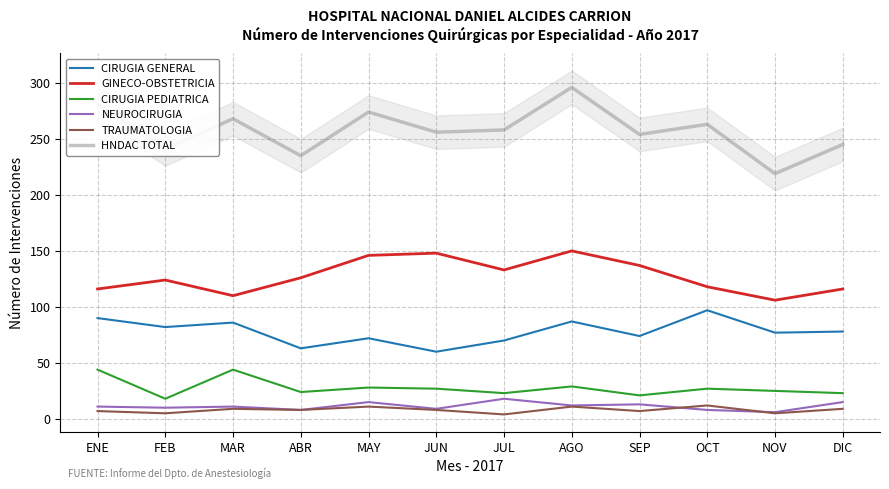

What position from the left is OCT?

10